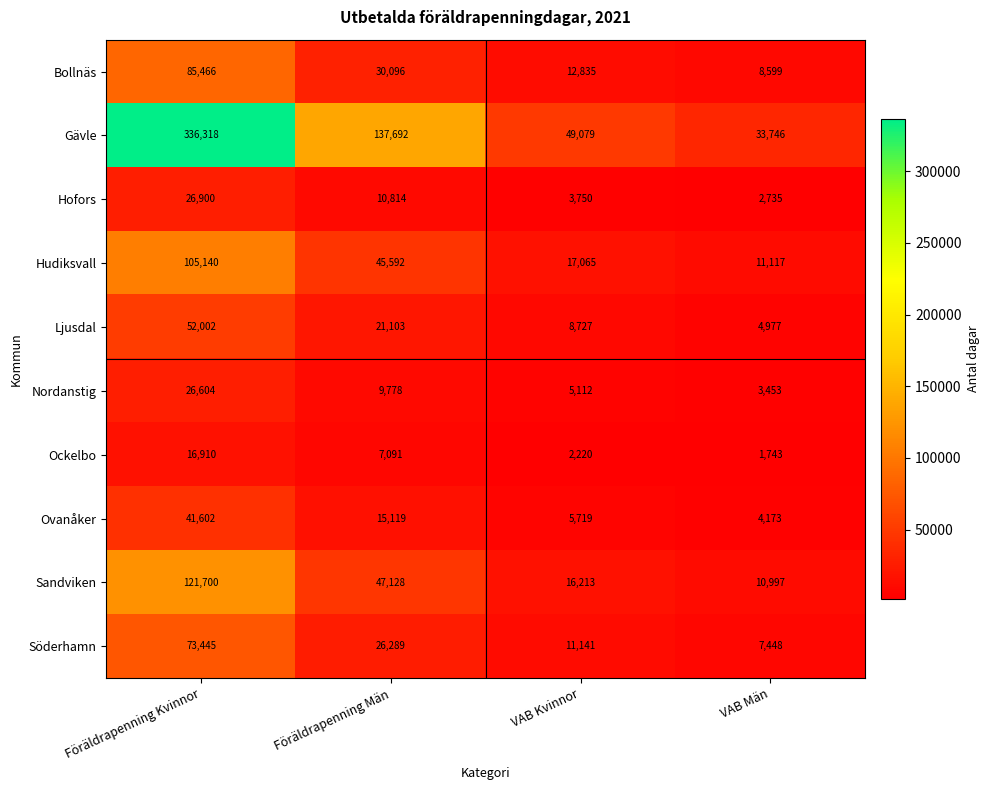

Which series has the largest total across all categories?

Gävle